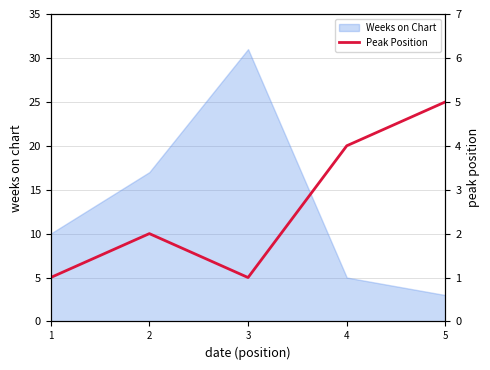

How many lines are shown in the chart?

1